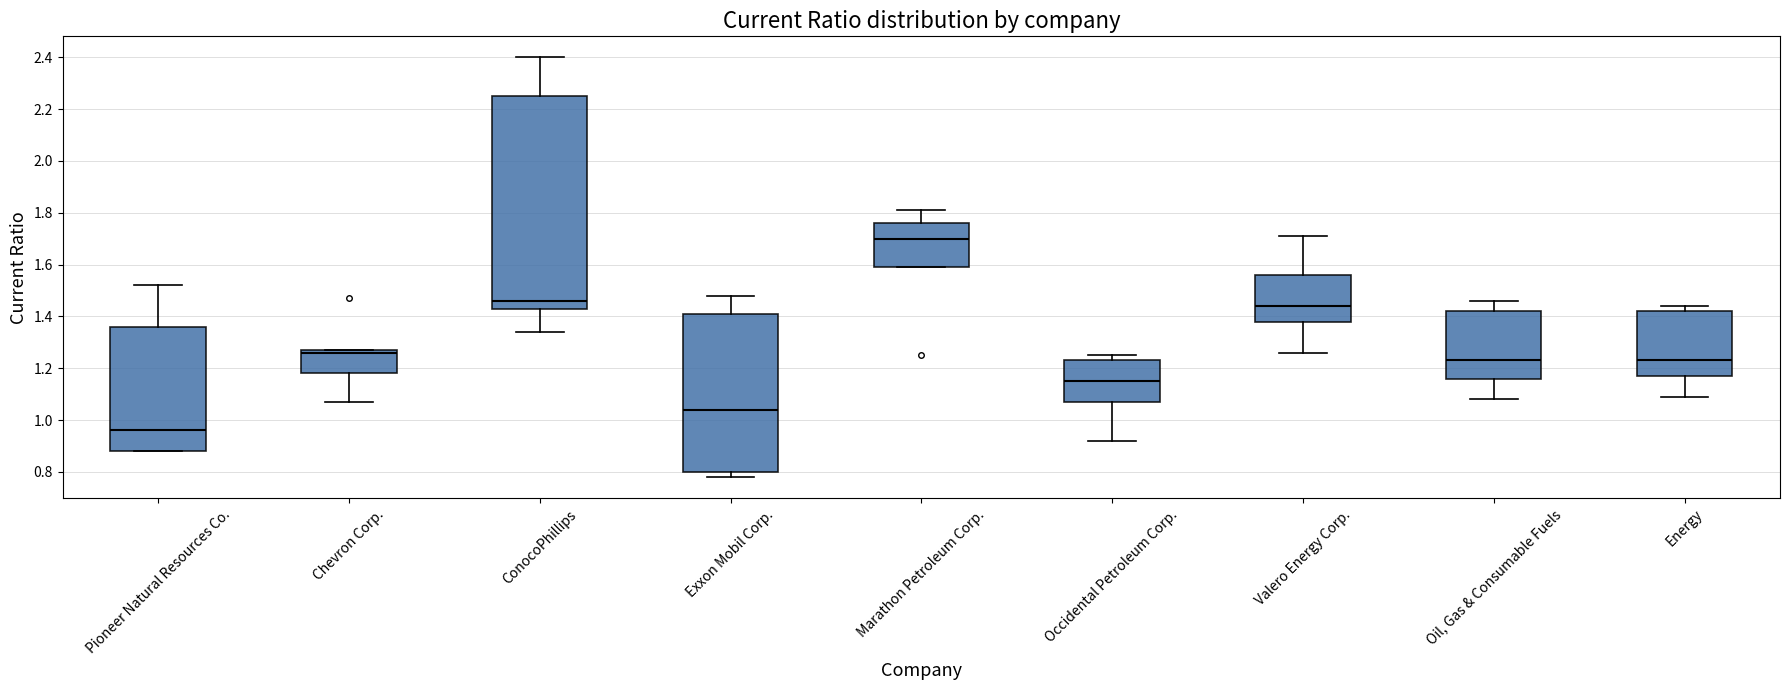

Where does the lower whisker of the box for Energy end on the y-axis? The values are not printed on the chart, so give them approximately, as read against the axis.

1.10